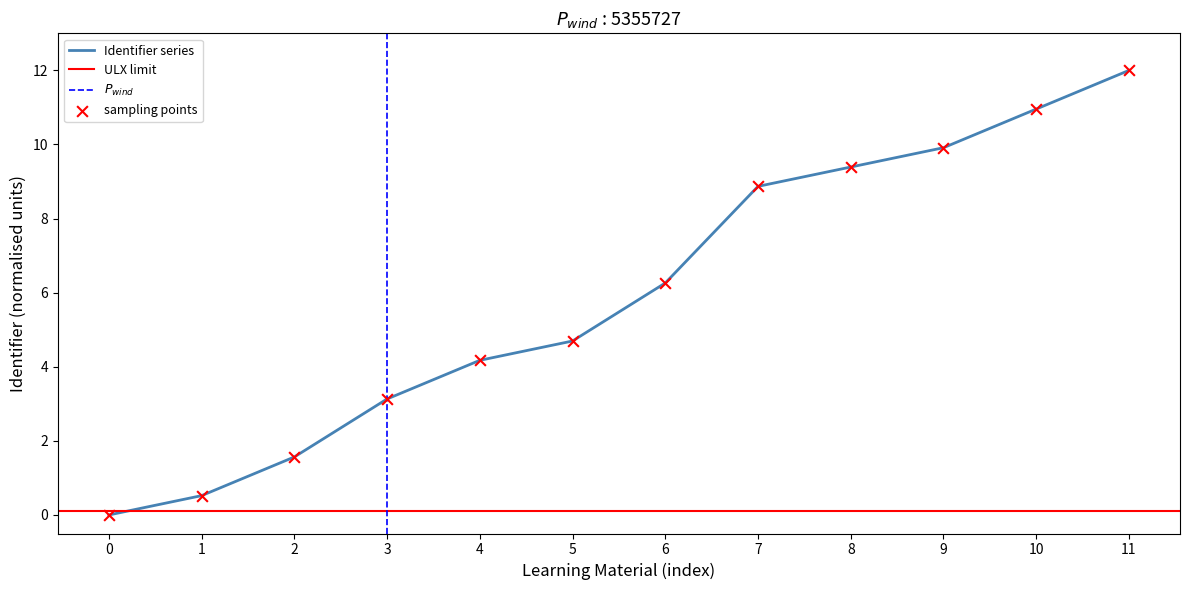

At which label does Identifier series first exceed 6?

6